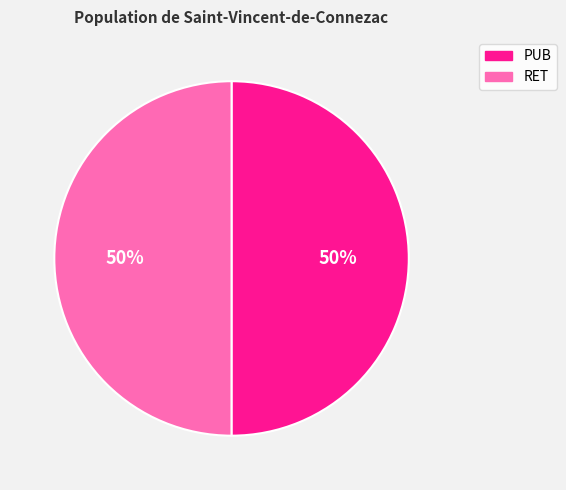

Is it true that RET is 50% of the pie?

True